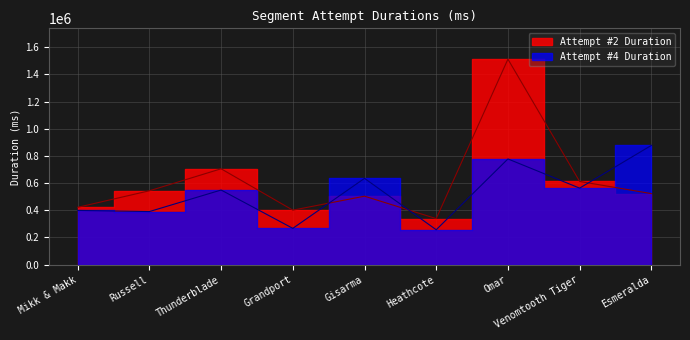

What is the label of the 1st point from the left?

Mikk & Makk